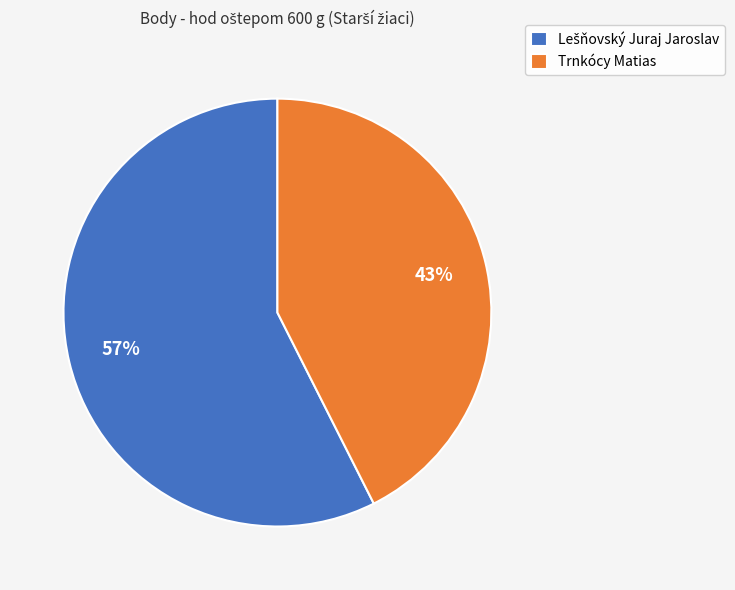

The Trnkócy Matias slice represents 43% of the pie. True or false?

True